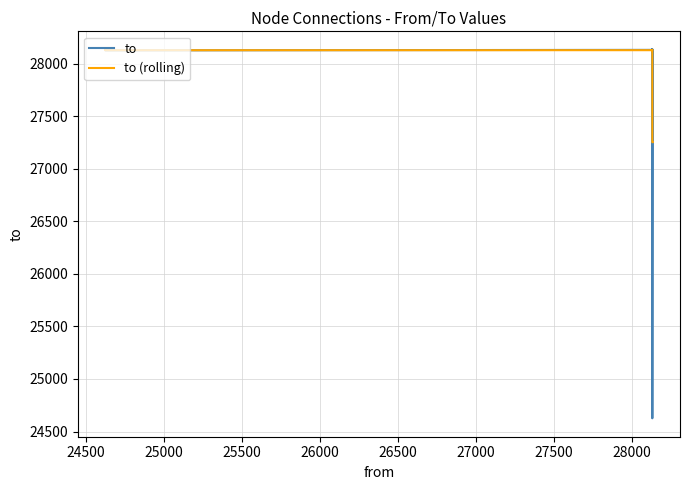

Where is the first local maximum for to?

24500